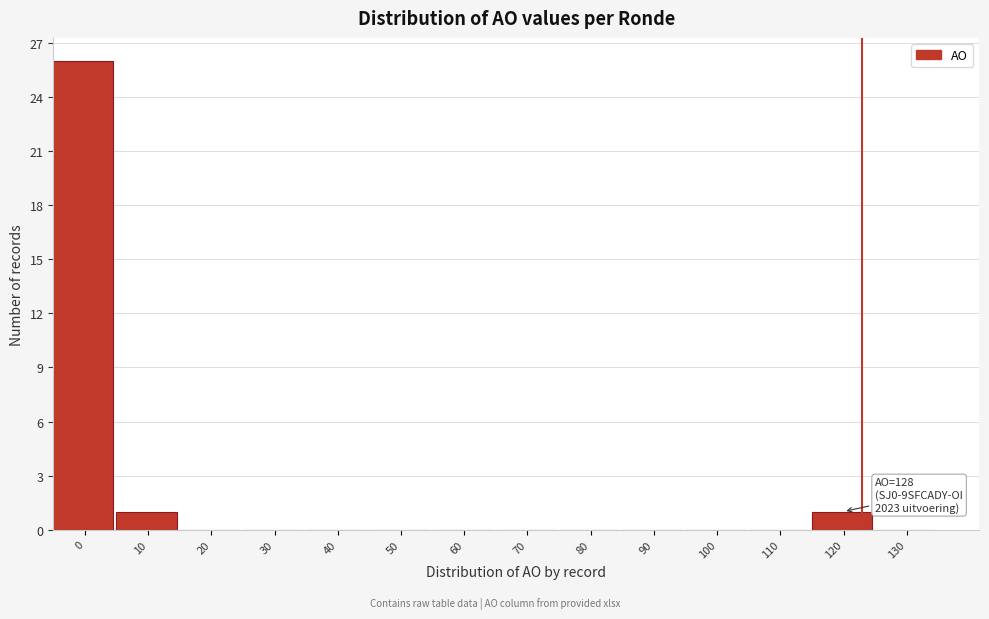

Reading left to right, transcribe all the data shown in this chart.

0=26	10=1	20=0	30=0	40=0	50=0	60=0	70=0	80=0	90=0	100=0	110=0	120=1	130=0